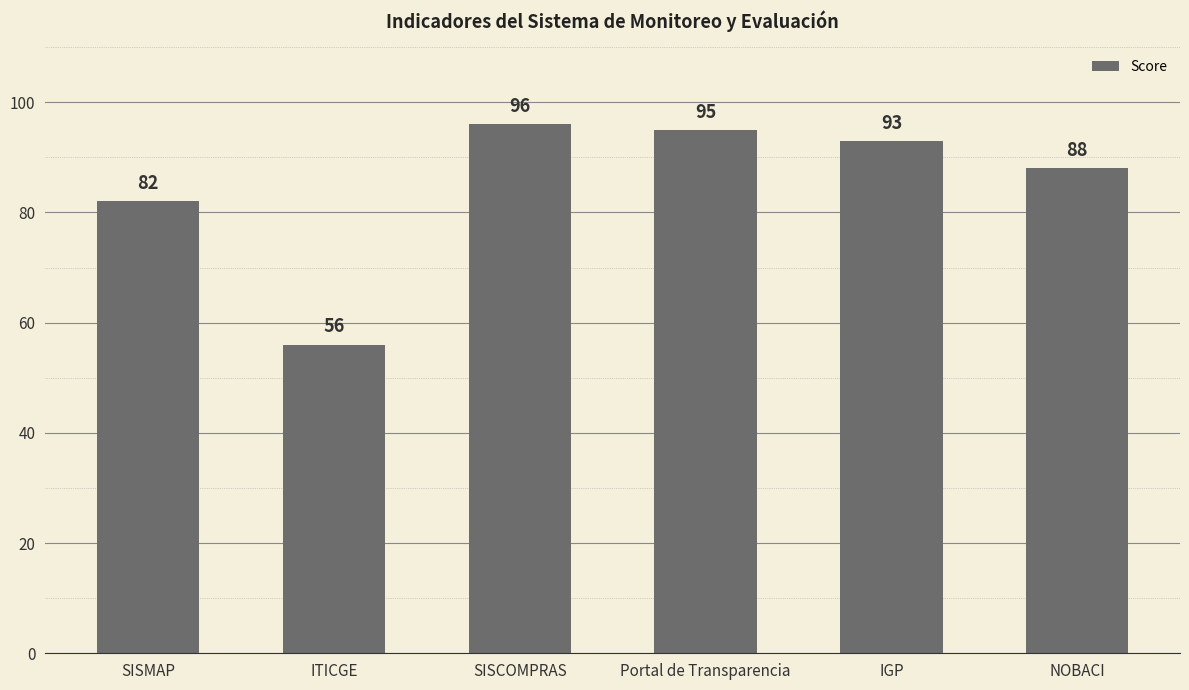

Does the chart contain any negative values?

No